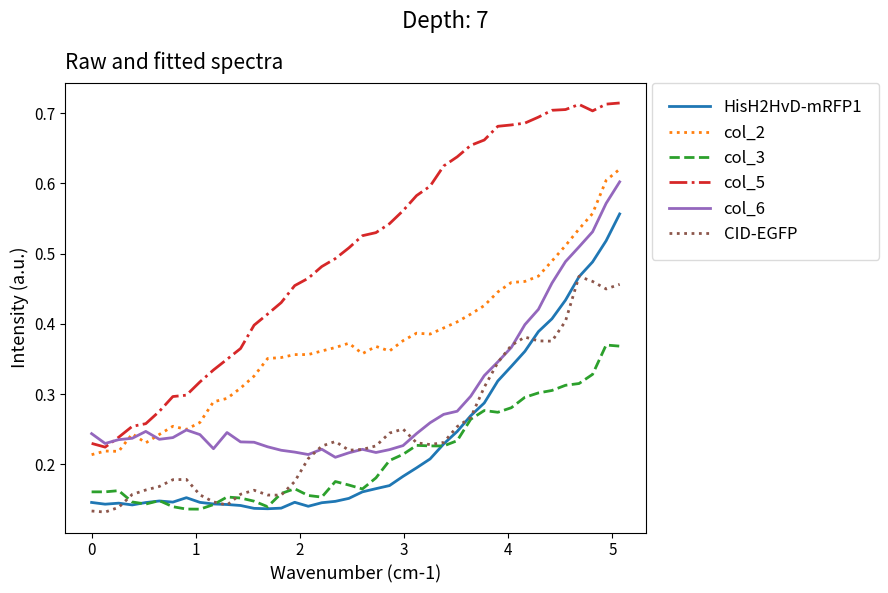

Which series has the largest range (max minus min)?

col_5